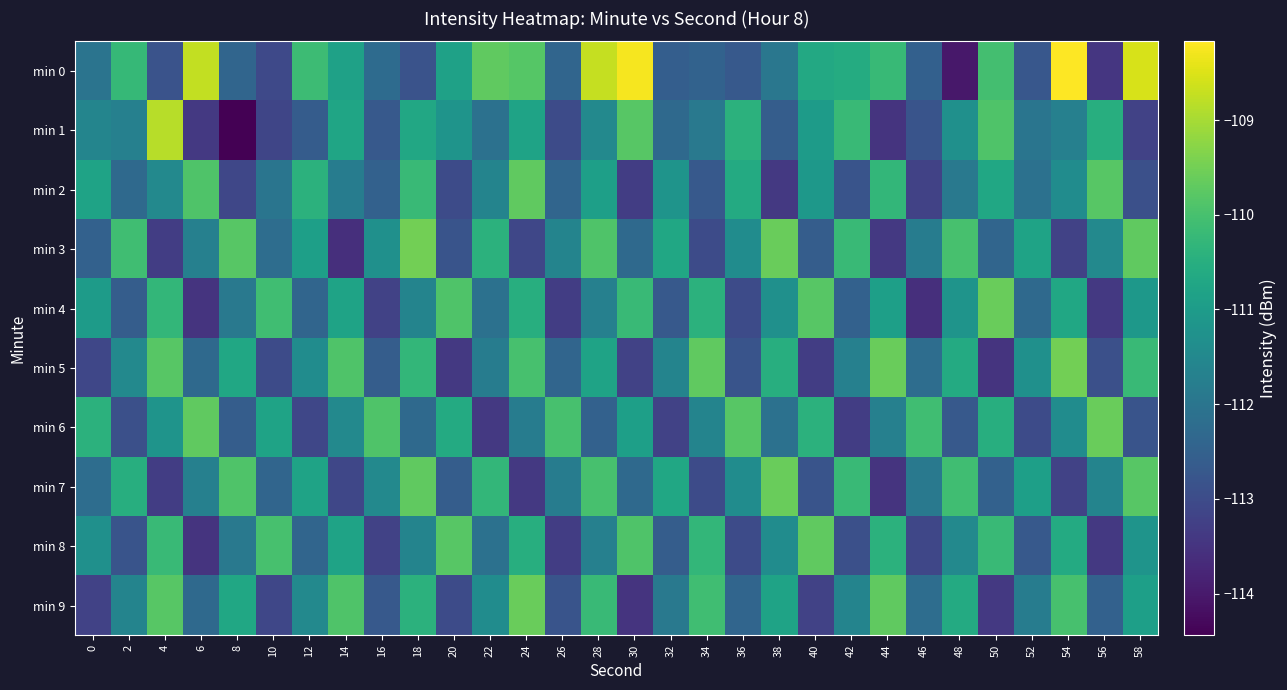

List the series in order of their peak value, lowest first.

min 2, min 8, min 4, min 6, min 7, min 9, min 3, min 5, min 1, min 0